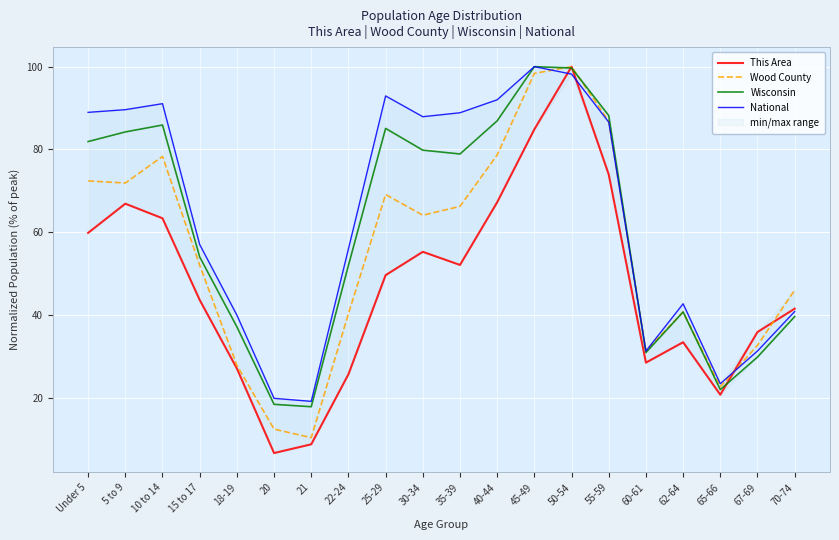

How many categories are shown in the chart?

20